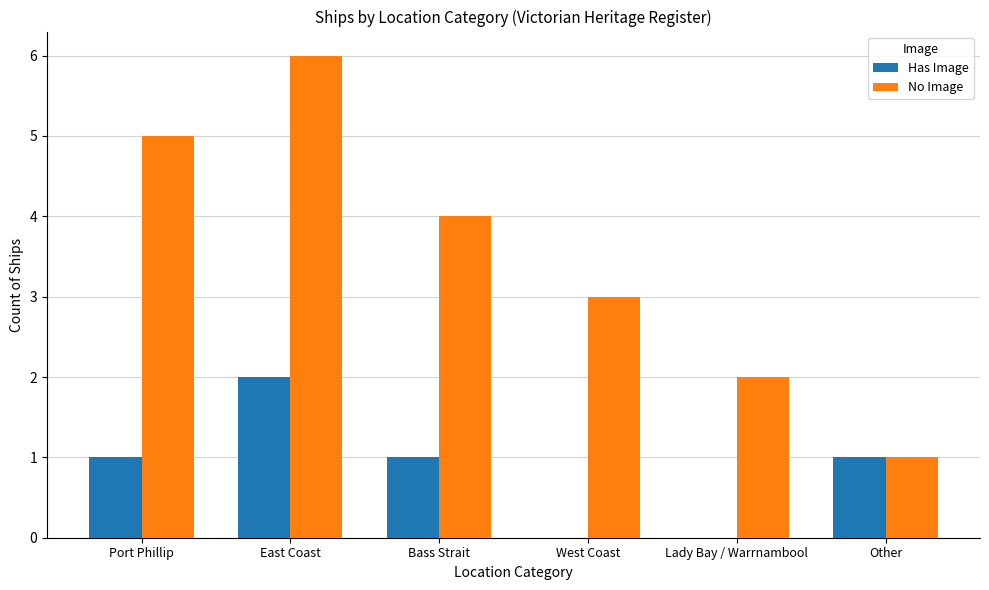

Which series has the largest range (max minus min)?

No Image